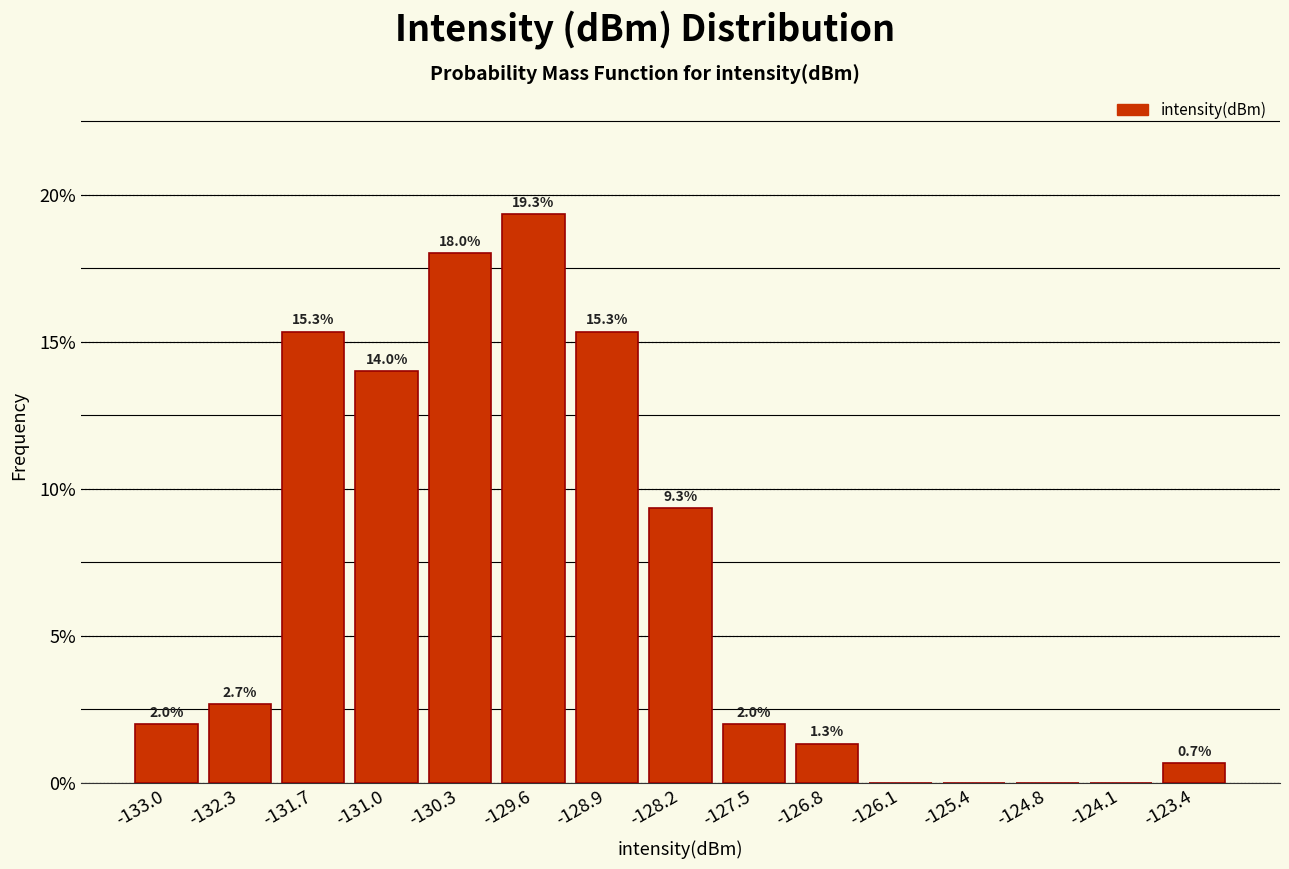

Which range on the x-axis has the tallest bar?

-129.9 to -129.2